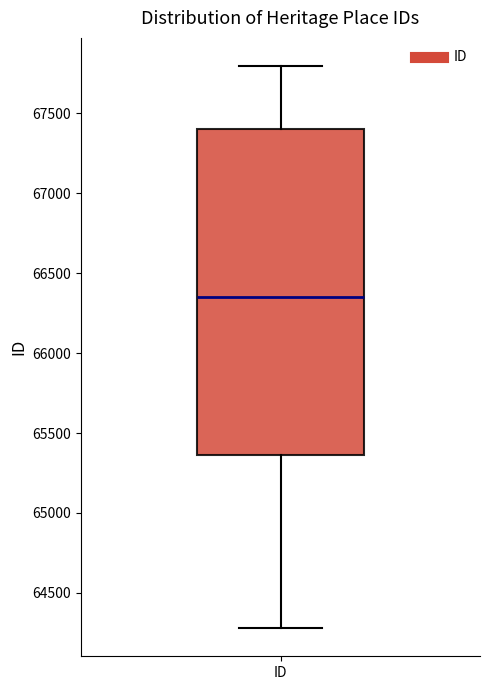

Where is the lower edge of the box for ID on the y-axis? The values are not printed on the chart, so give them approximately, as read against the axis.

65350